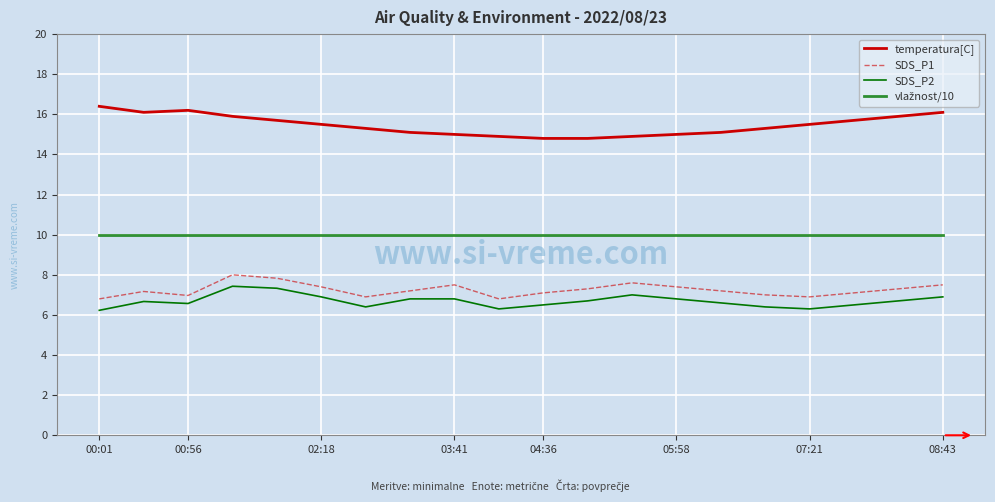

What is the label of the 16th point from the left?

15